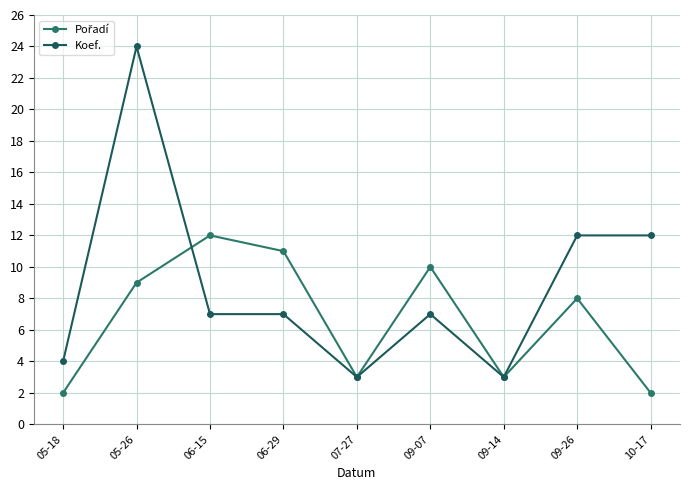

True or false: Pořadí and Koef. cross at least once.

True